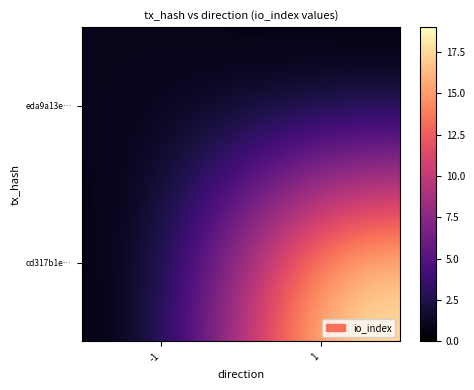

What is the maximum value for cd317b1e…?

19